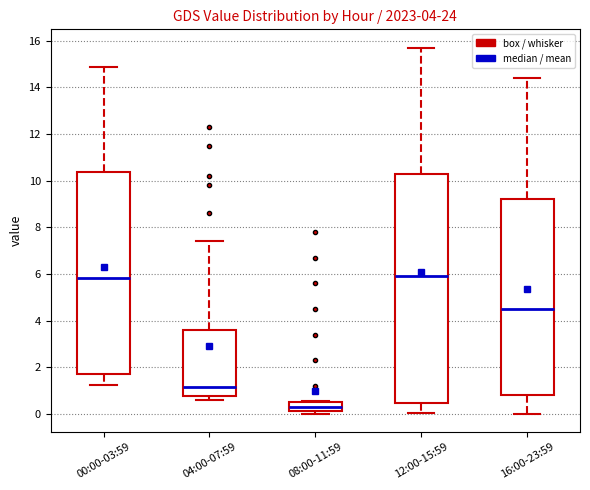

Which box is the tallest, from its lower edge to its upper edge?

12:00-15:59